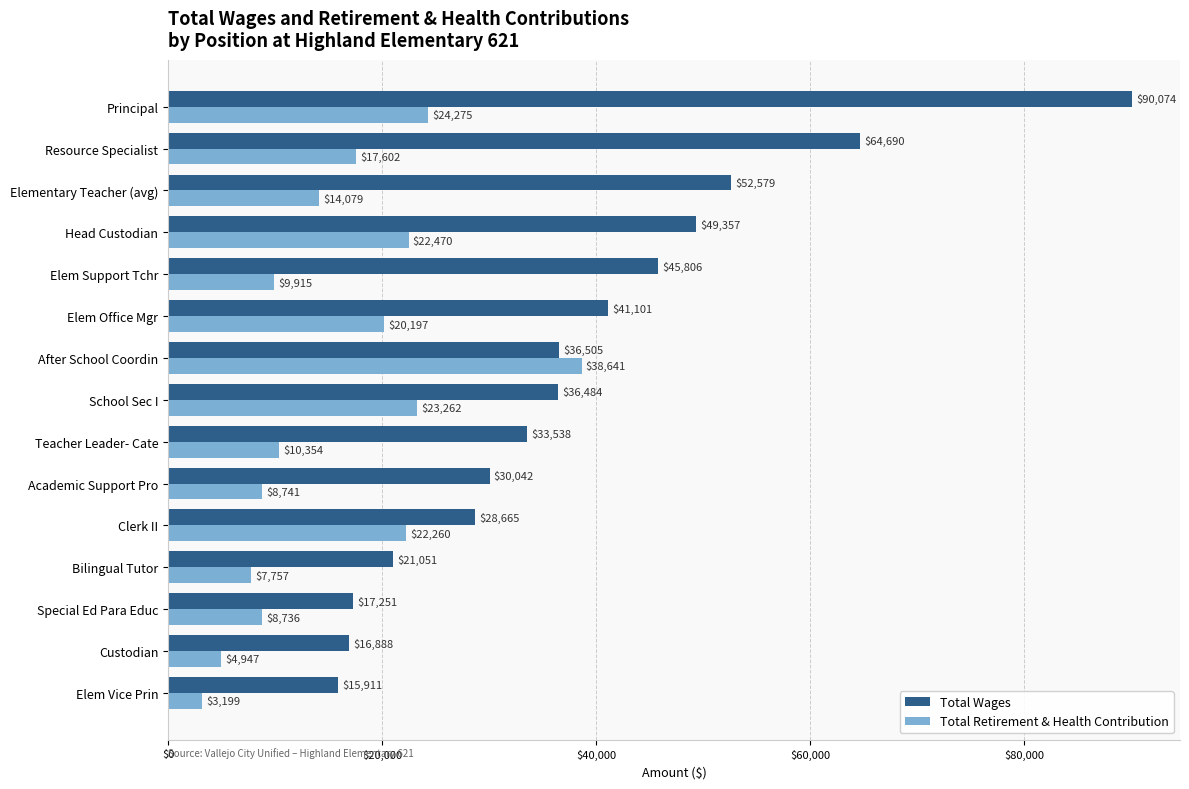

Rank the series by their average value, from lowest to highest.

Total Retirement & Health Contribution, Total Wages